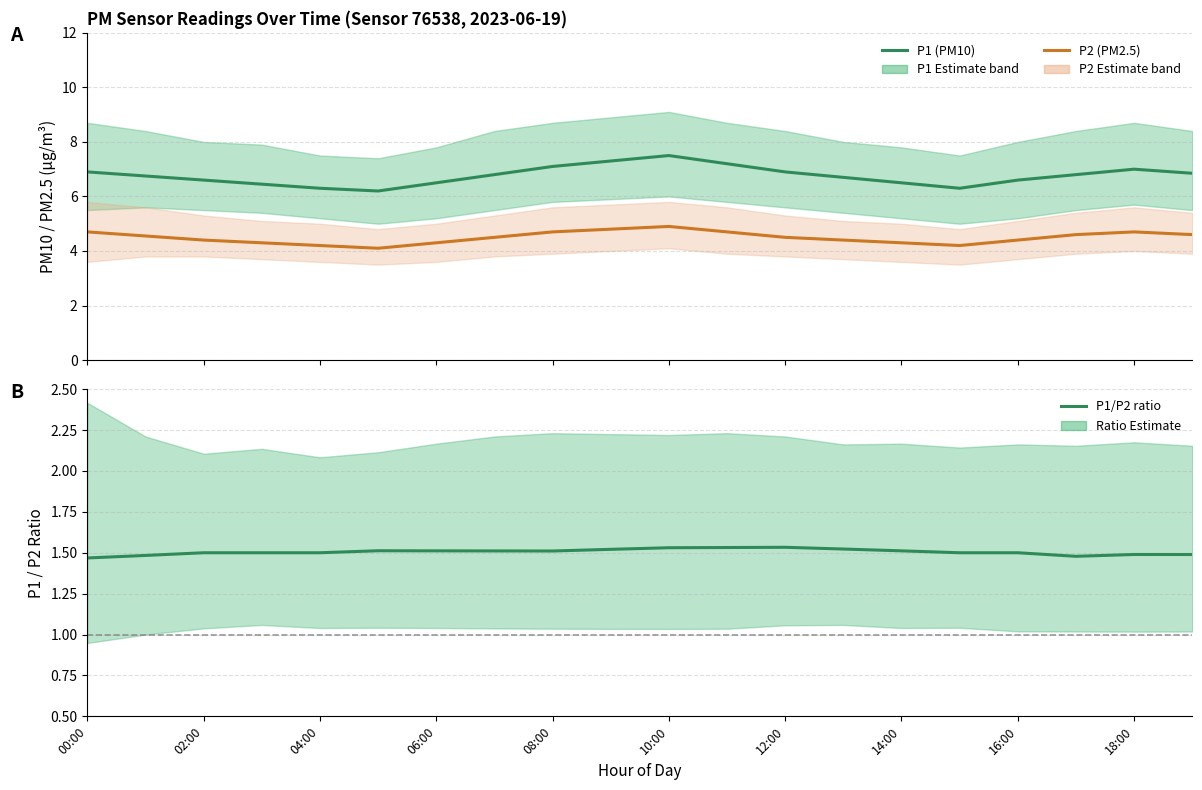

True or false: P1/P2 ratio and P2 (PM2.5 mean) intersect in this chart.

False